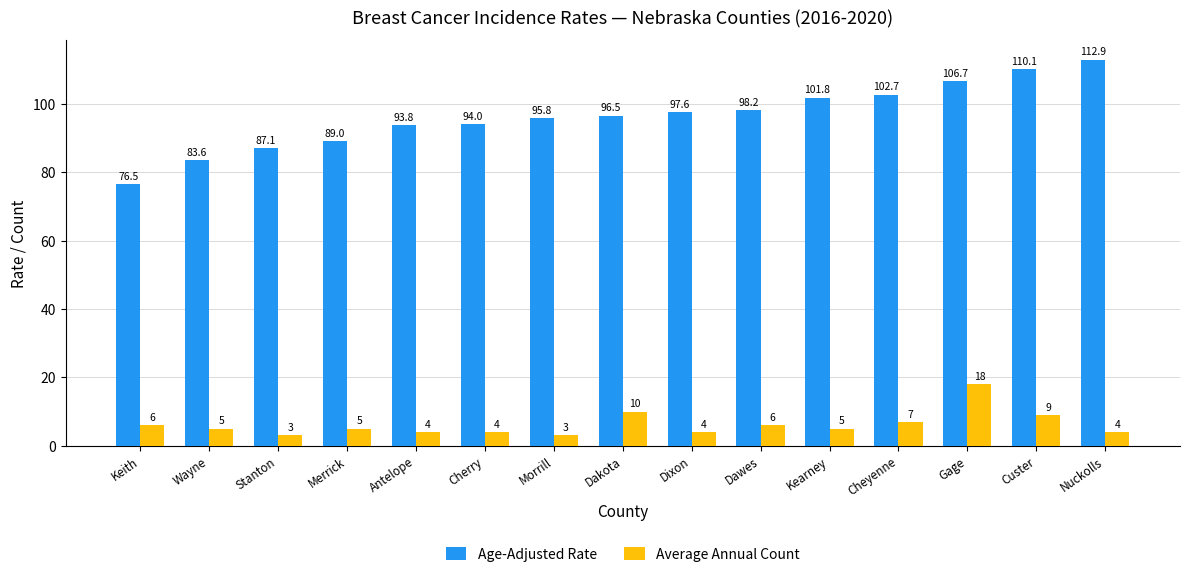

What is the average value of the Age-Adjusted Rate series?

96.4